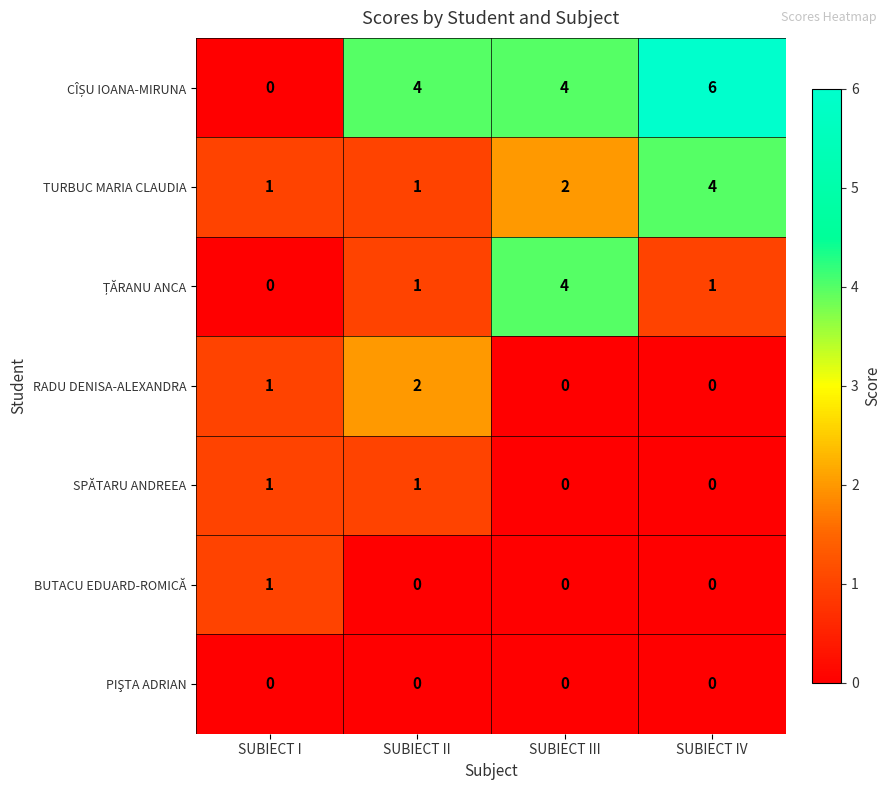

Count the TURBUC MARIA CLAUDIA values in the range 1 to 4.

4